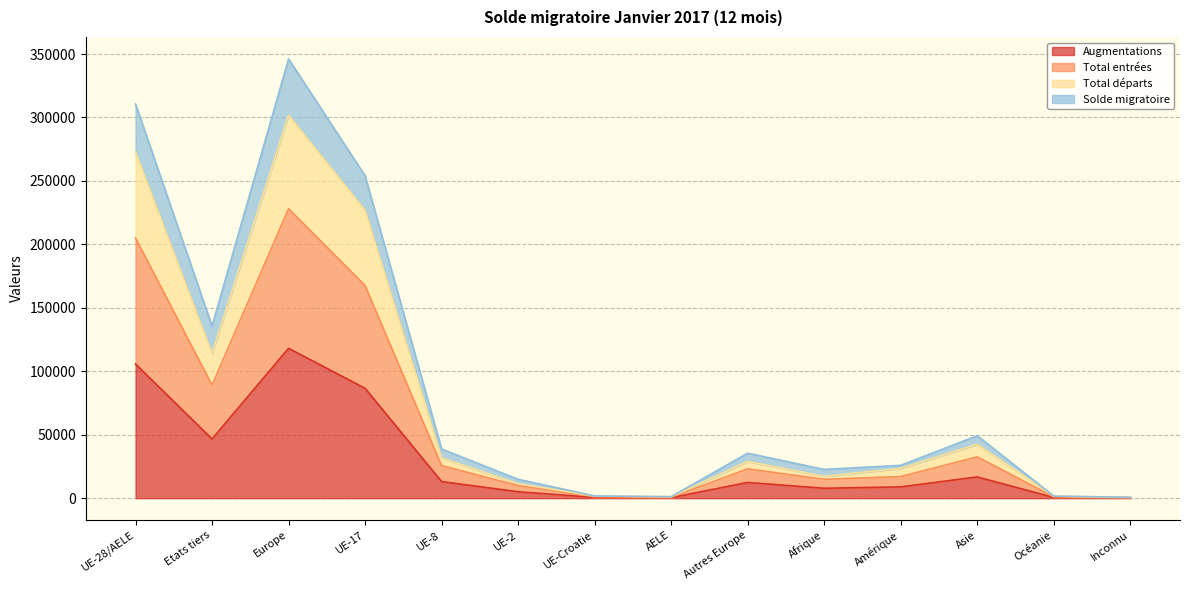

How many values in the Augmentations series exceed 12372?

6